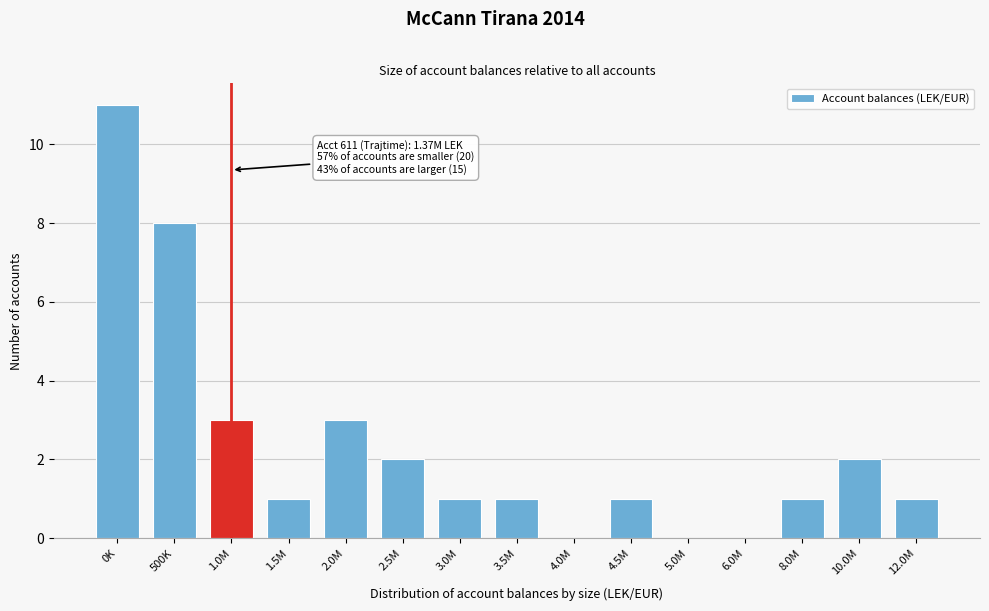

Reading left to right, transcribe all the data shown in this chart.

0K=11	500K=8	1.0M=3	1.5M=1	2.0M=3	2.5M=2	3.0M=1	3.5M=1	4.0M=0	4.5M=1	5.0M=0	6.0M=0	8.0M=1	10.0M=2	12.0M=1